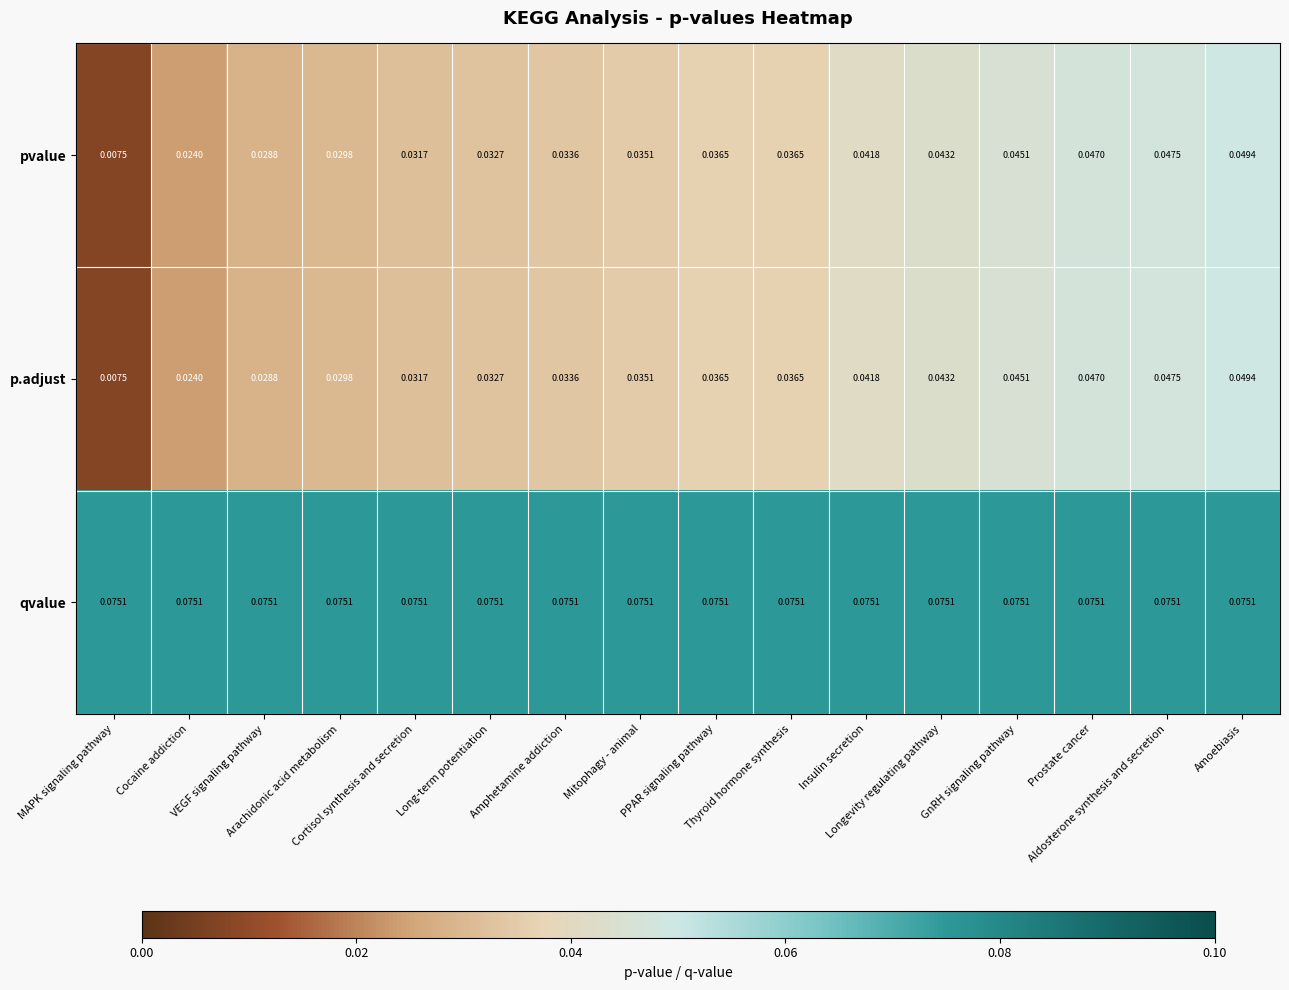

Which series has the largest total across all categories?

qvalue